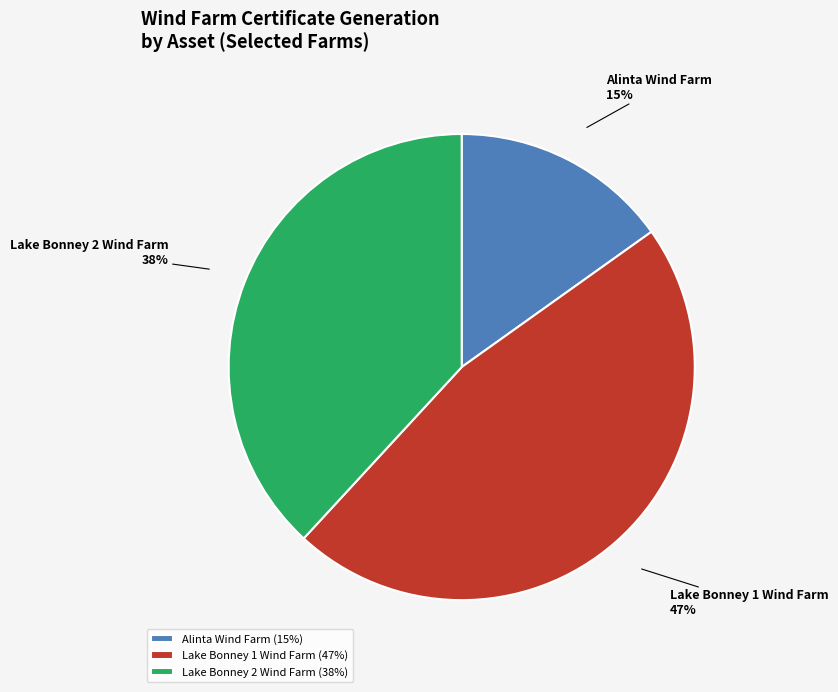

Is it true that Lake Bonney 1 Wind Farm is 47% of the pie?

True